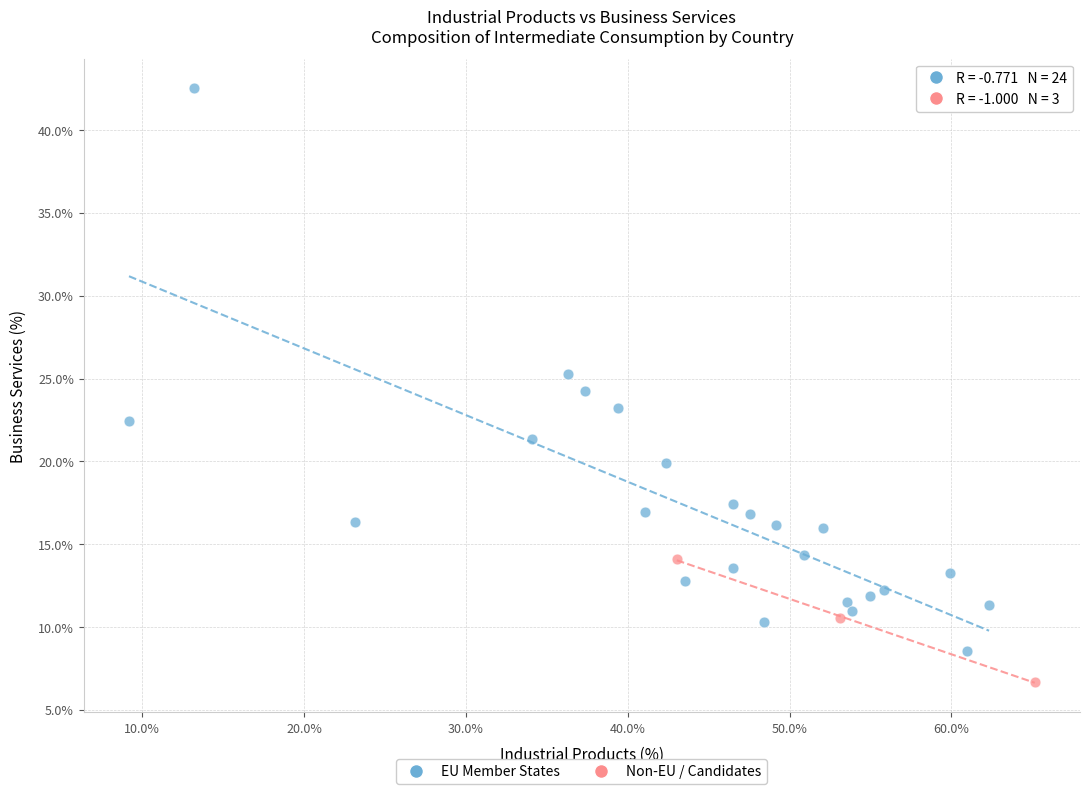

Which series contains the highest Y value?

EU Member States